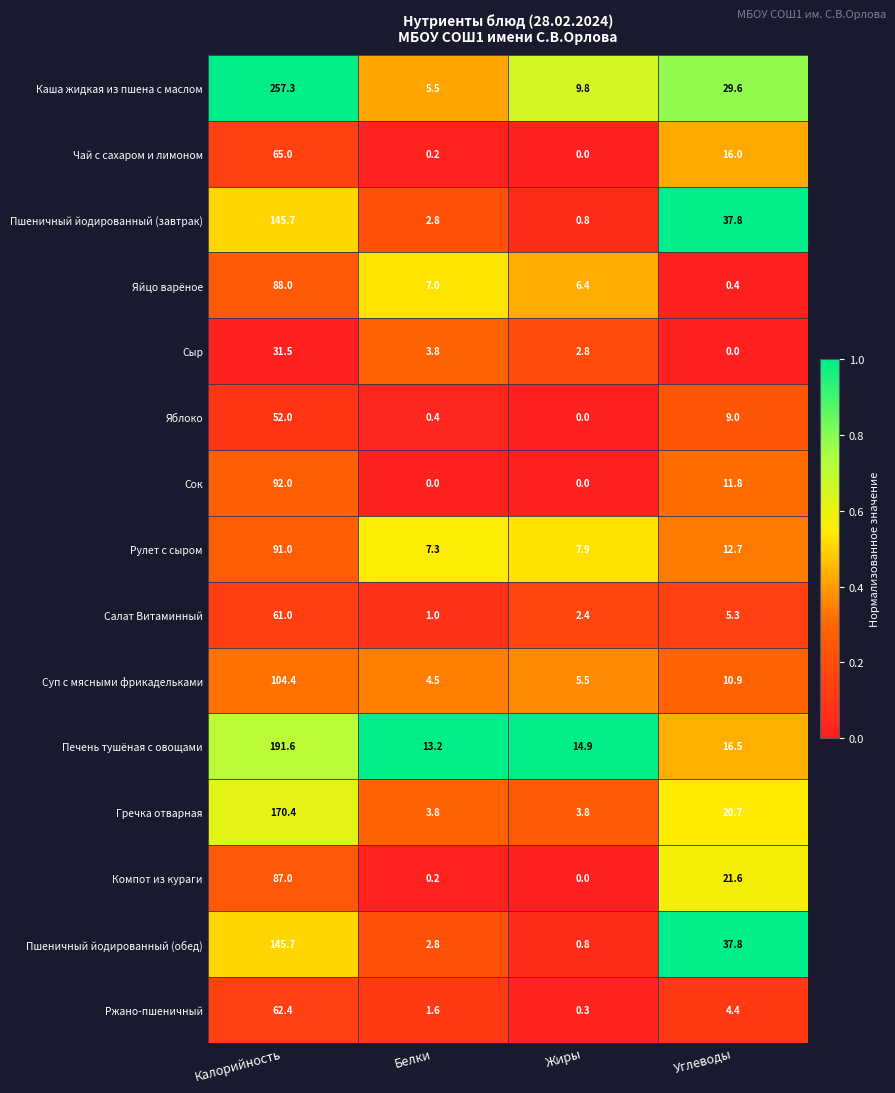

Read the Салат Витаминный value at Калорийность.

61.0